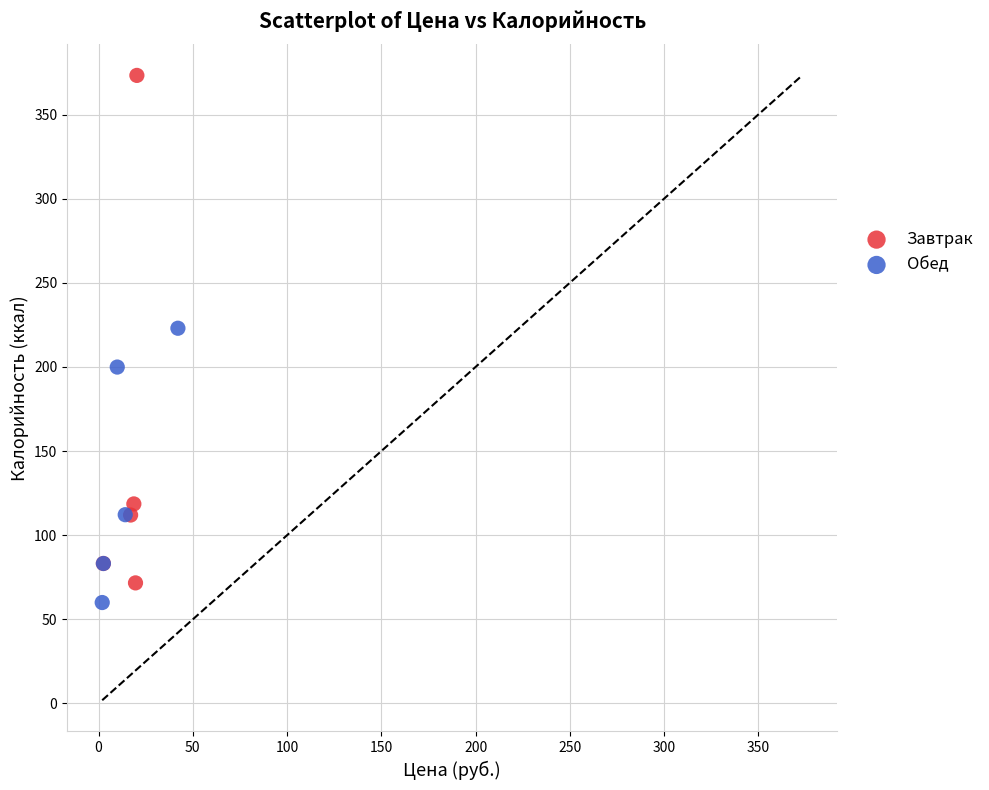

Which series reaches the maximum Y coordinate?

Завтрак